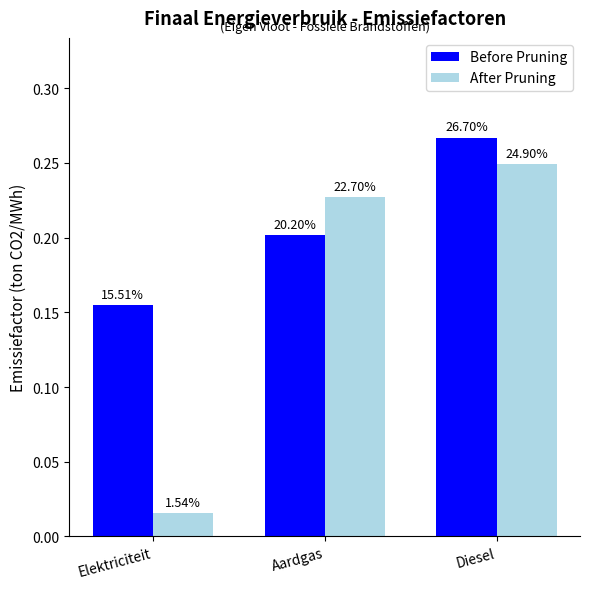

The value of After Pruning at Elektriciteit is 0.0. True or false?

False